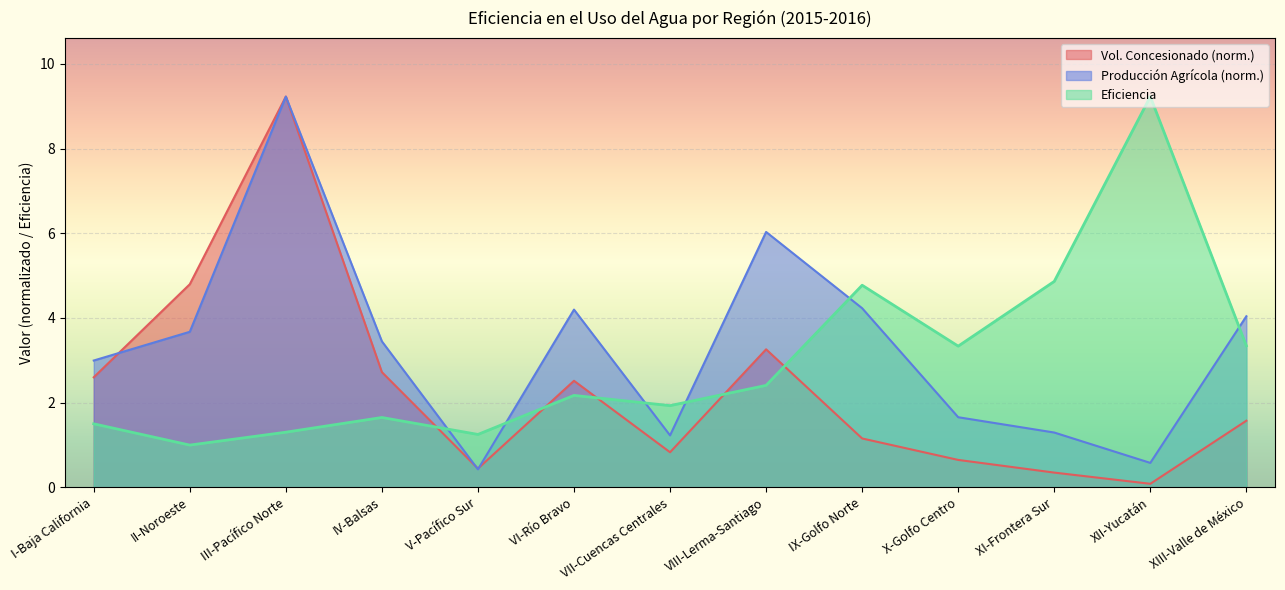

Rank the categories by Eficiencia value from lowest to highest.

II-Noroeste, V-Pacífico Sur, III-Pacífico Norte, I-Baja California, IV-Balsas, VII-Cuencas Centrales, VI-Río Bravo, VIII-Lerma-Santiago, X-Golfo Centro, XIII-Valle de México, IX-Golfo Norte, XI-Frontera Sur, XII-Yucatán